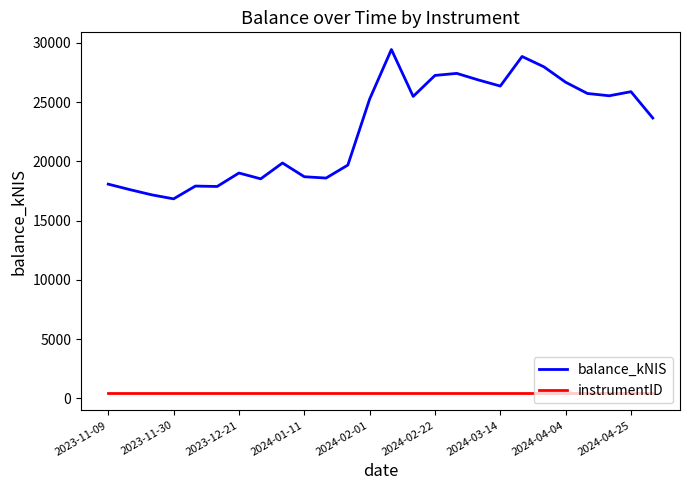

How many categories are shown in the chart?

26